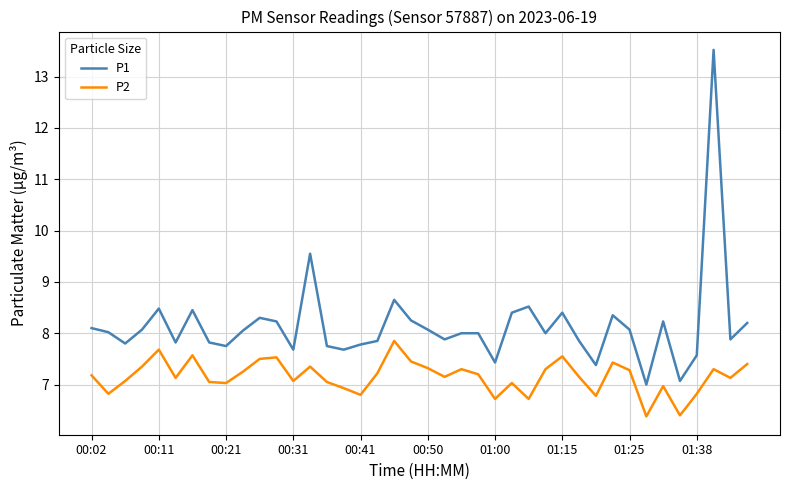

What is the minimum value for P1?

7.0